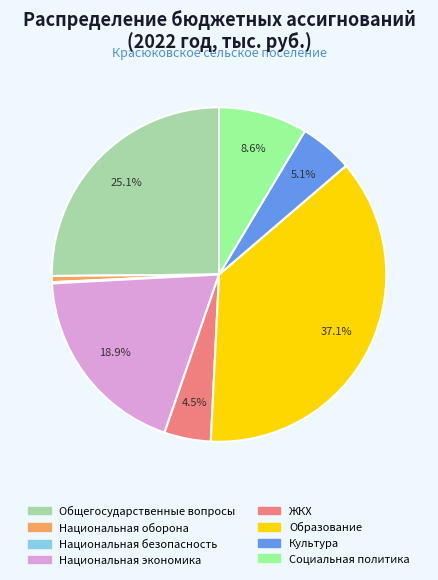

Between Образование and Национальная оборона, which is larger?

Образование